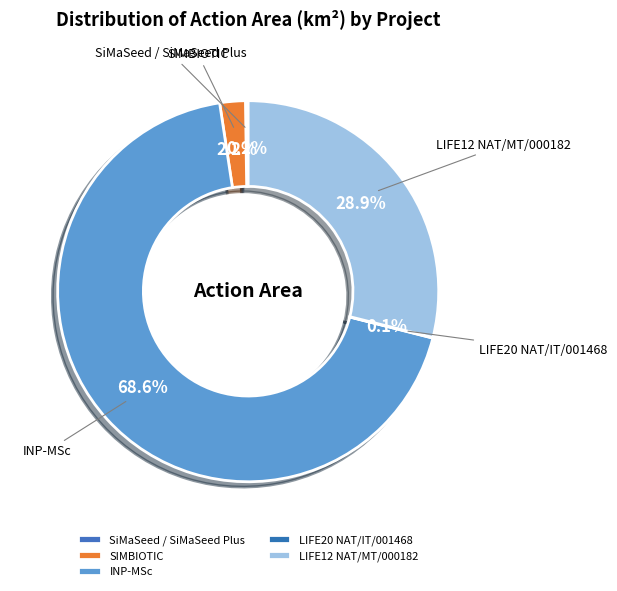

What is the largest slice in the pie chart?

INP-MSc